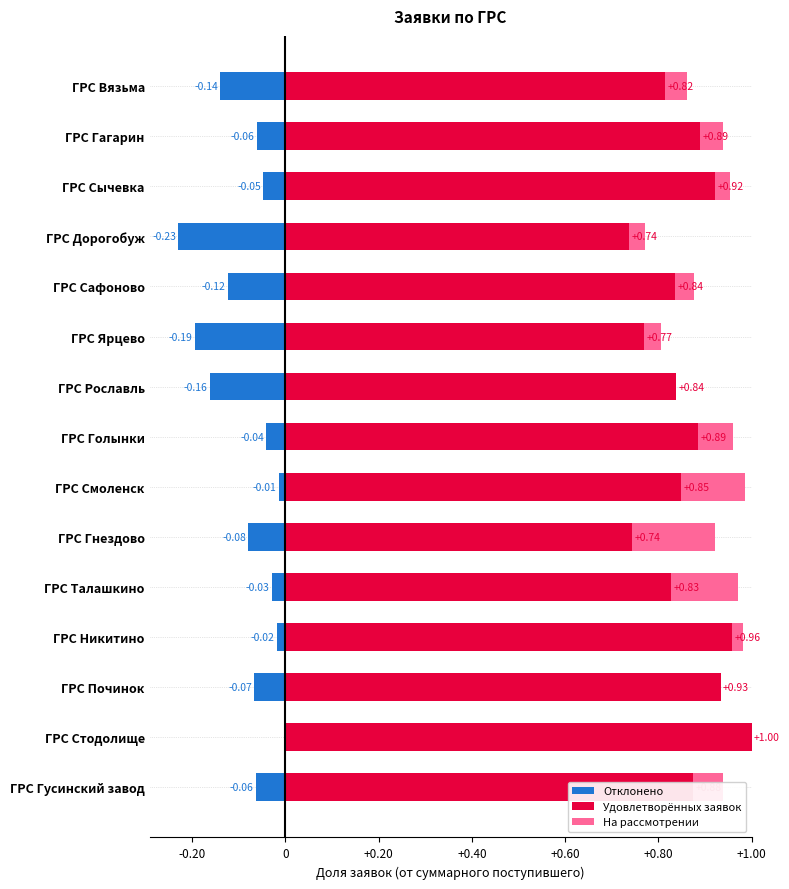

What is the value of the На рассмотрении bar at the 8th from the left?

0.1